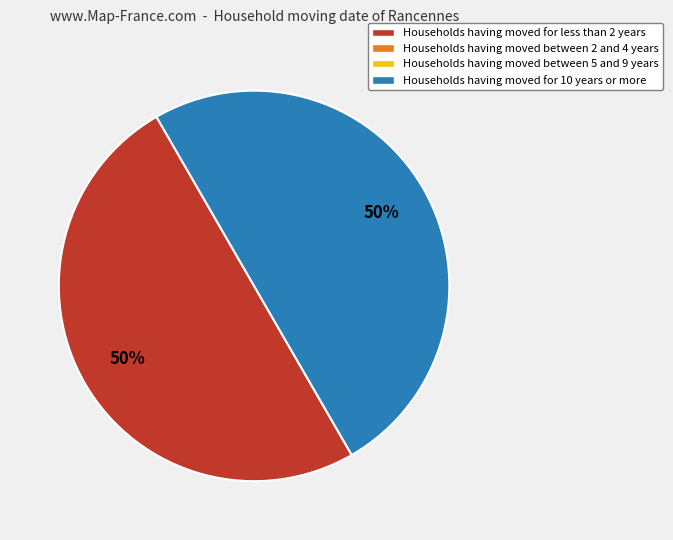

To the nearest percent, what is the average slice percentage?

50%